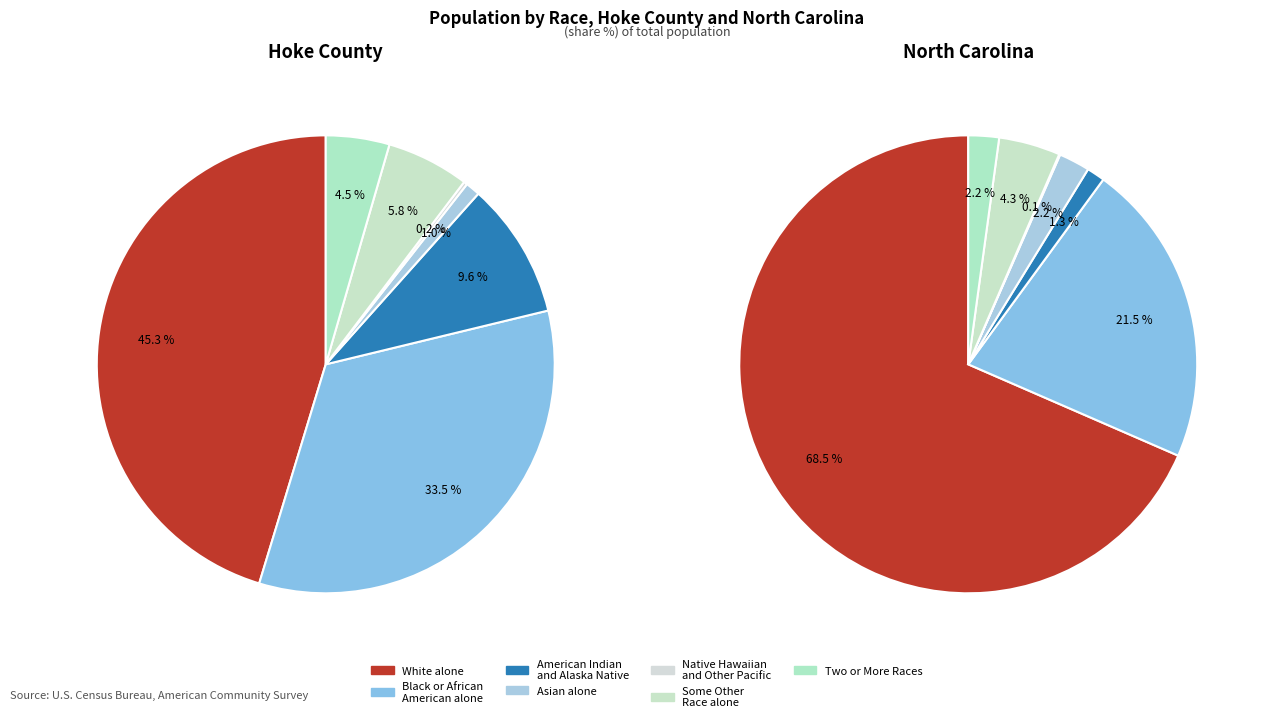

Is there any slice that represents more than half of the pie?

No